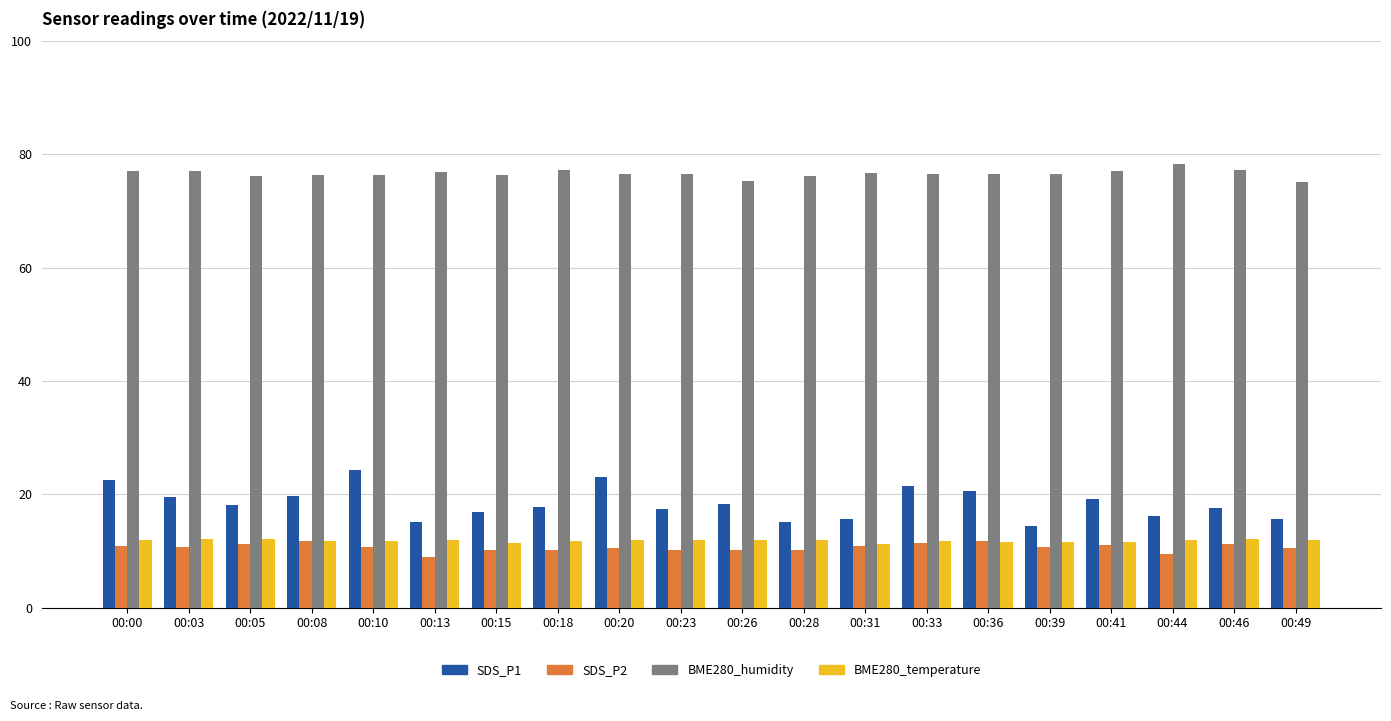

The SDS_P1 series shows 14.4 at 00:39. True or false?

True